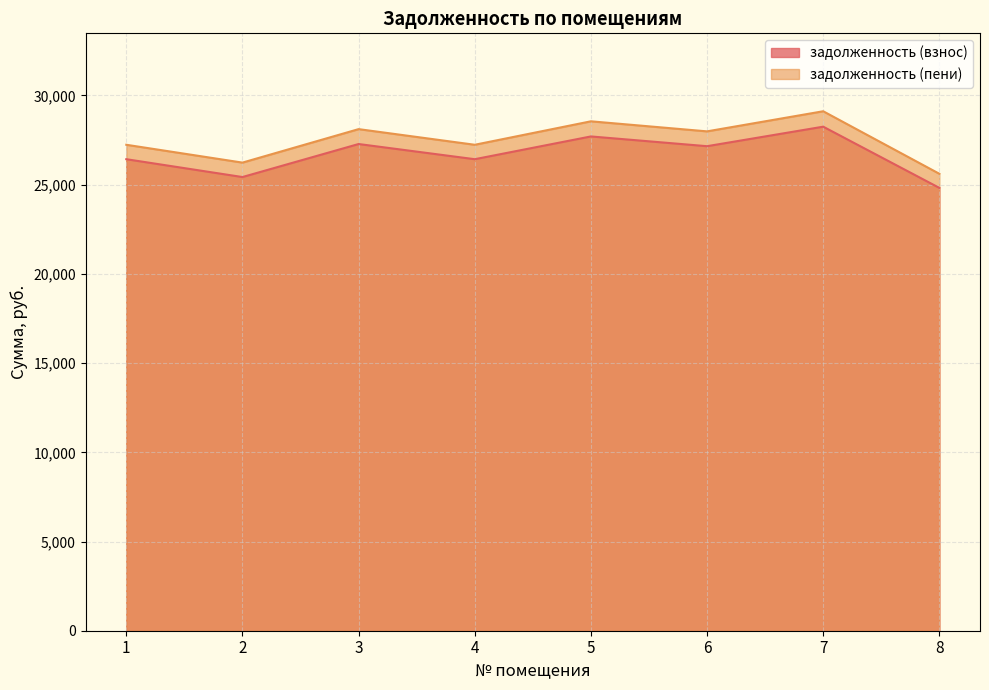

True or false: задолженность (пени) has a value of 27989.5 at 6.

True